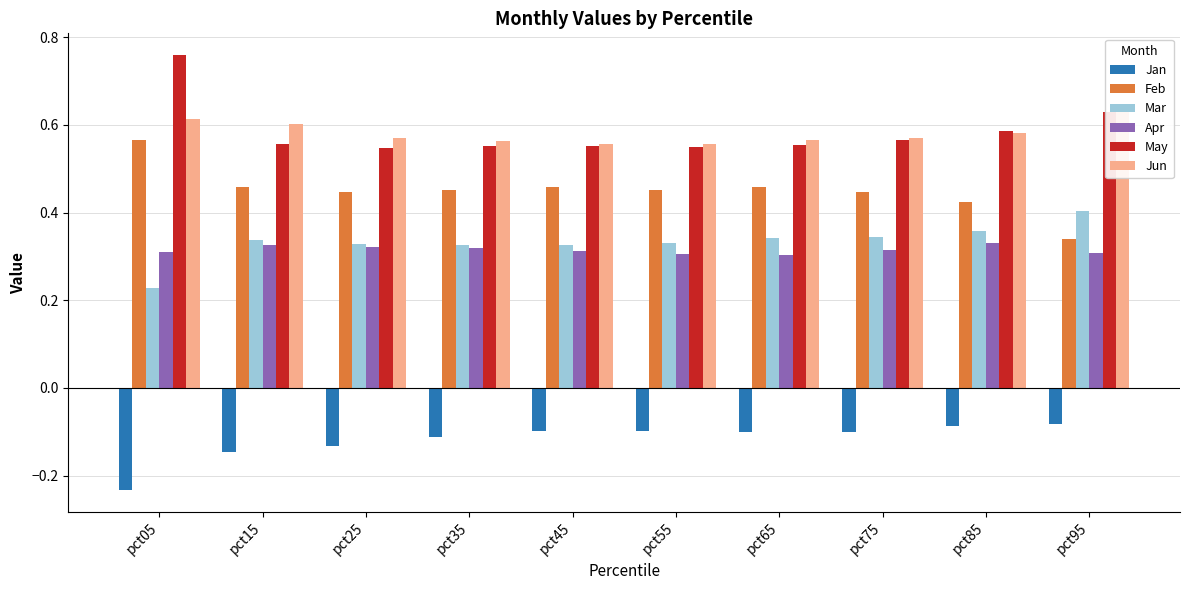

Where is Mar nearest to the value 0?

pct05